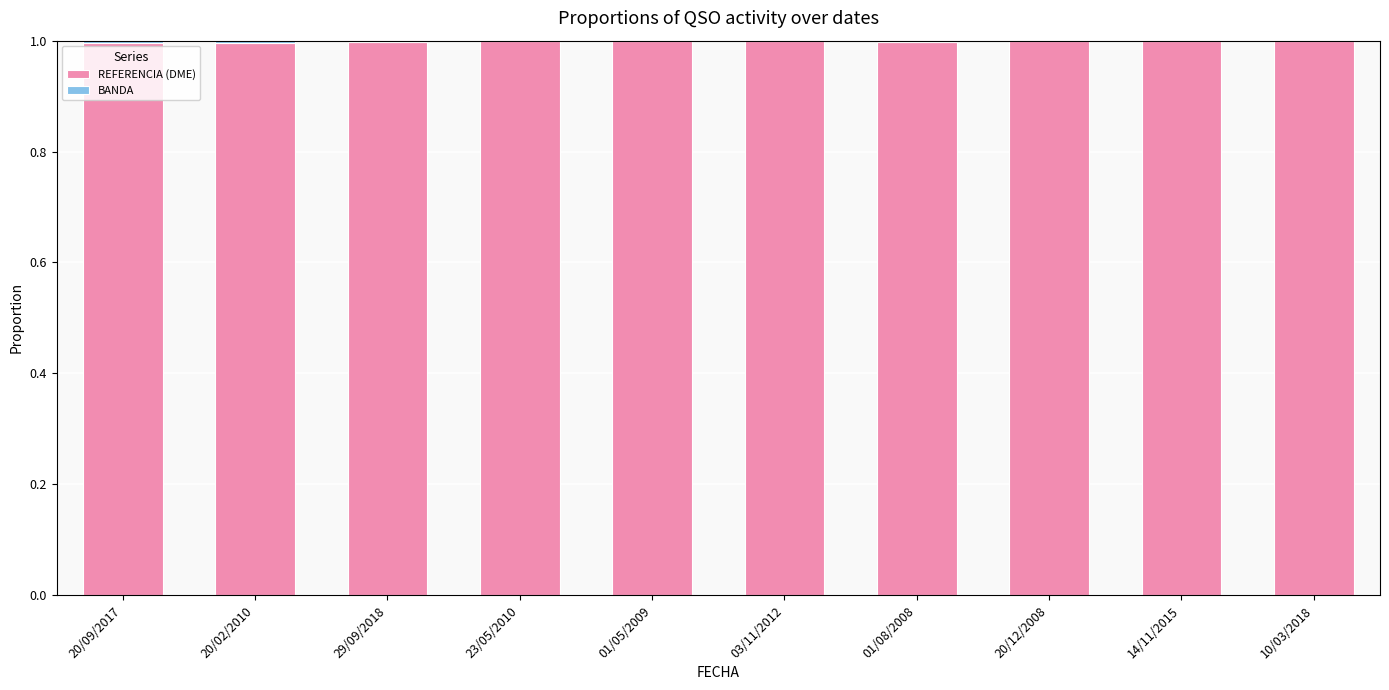

What is the total value across all series at 01/05/2009?

1.0